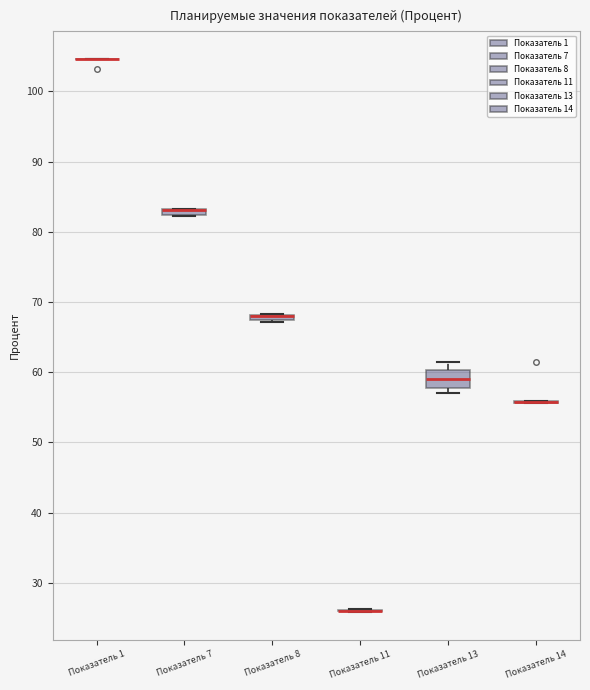

Comparing the boxes themselves (not the whiskers), which one is the tallest?

Показатель 13